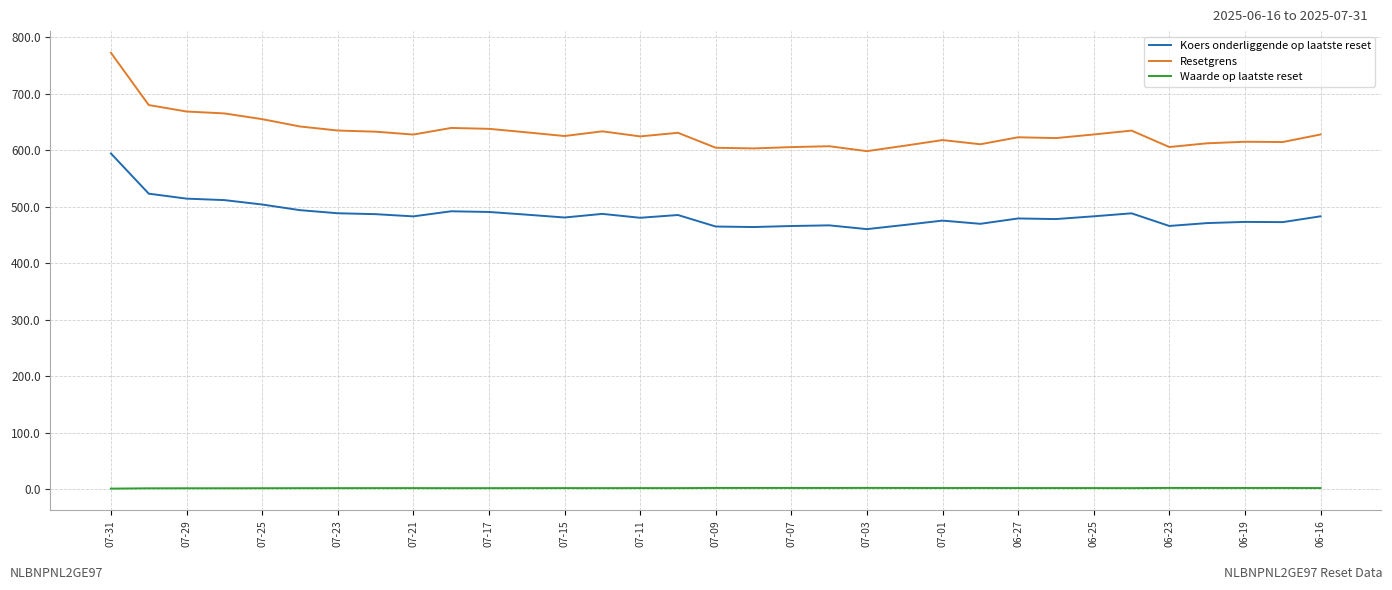

Which series has the largest total across all categories?

Resetgrens